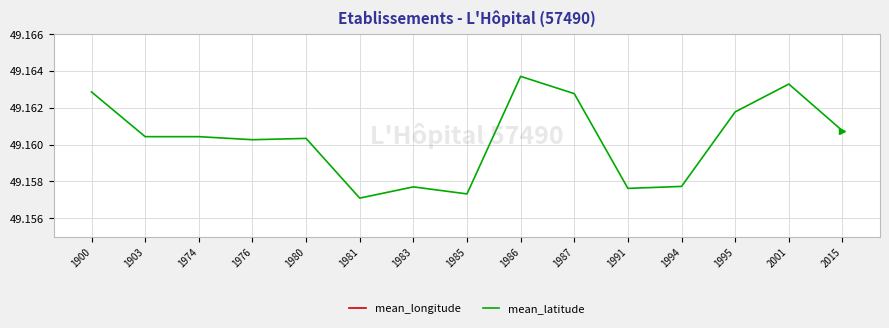

List the labels in order of mean_longitude value, smallest first.

1986, 1903, 1974, 1985, 1983, 1991, 1981, 1994, 1976, 1980, 2015, 1995, 1900, 1987, 2001